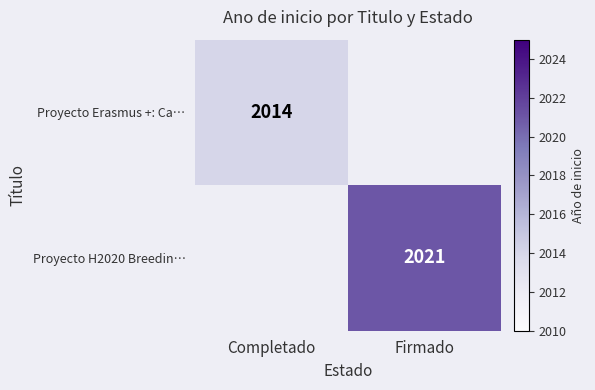

The Proyecto H2020 Breedin… series shows 3181.6 at Firmado. True or false?

False